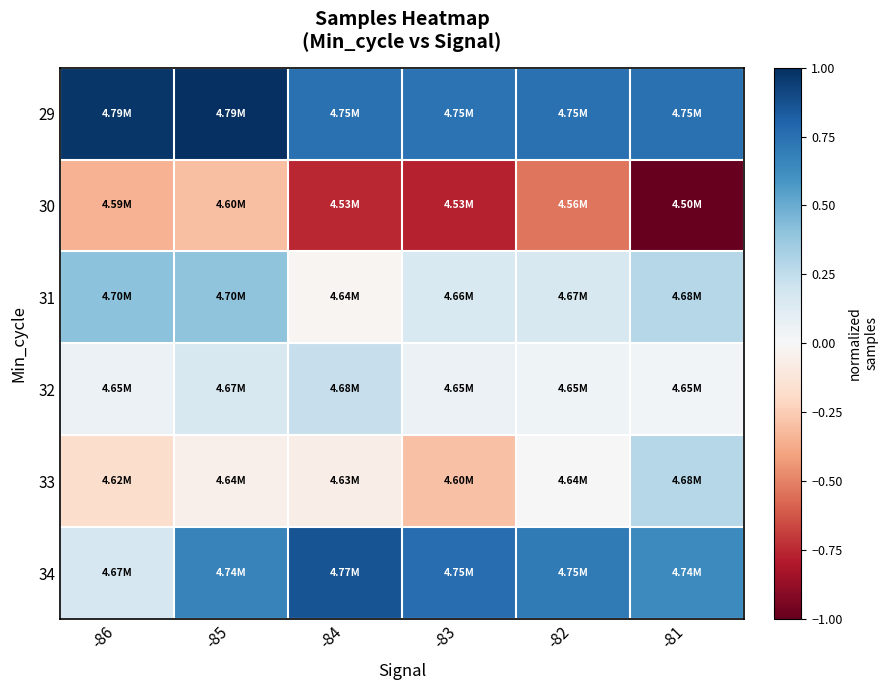

What is the total value across all series at -82?

1.1